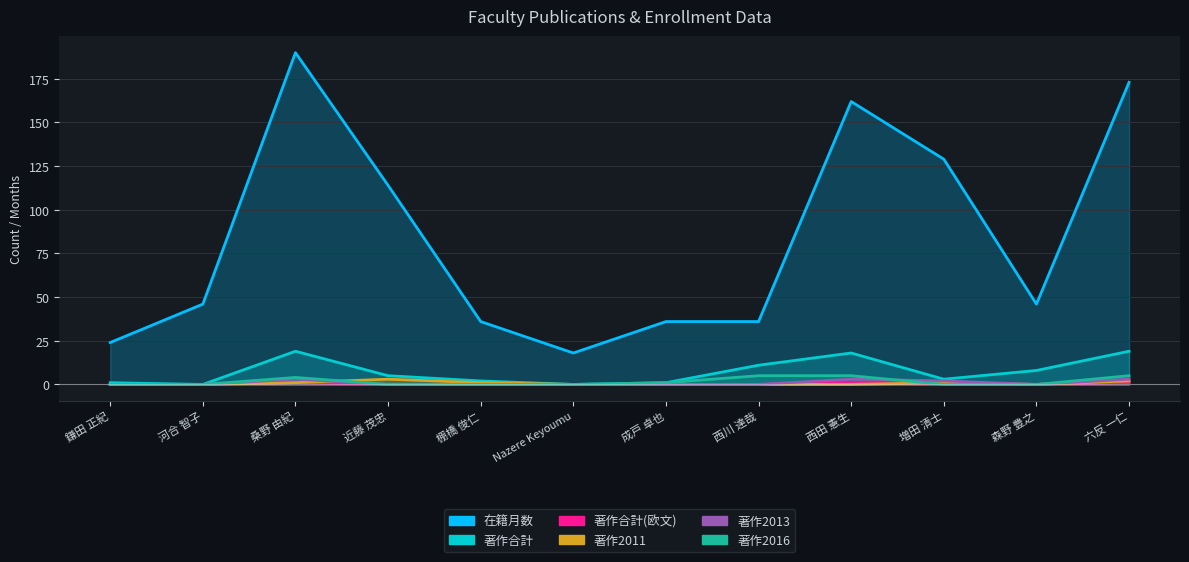

What is the sum of the 在籍月数 values at 近藤 茂忠 and 西川 達哉?

150